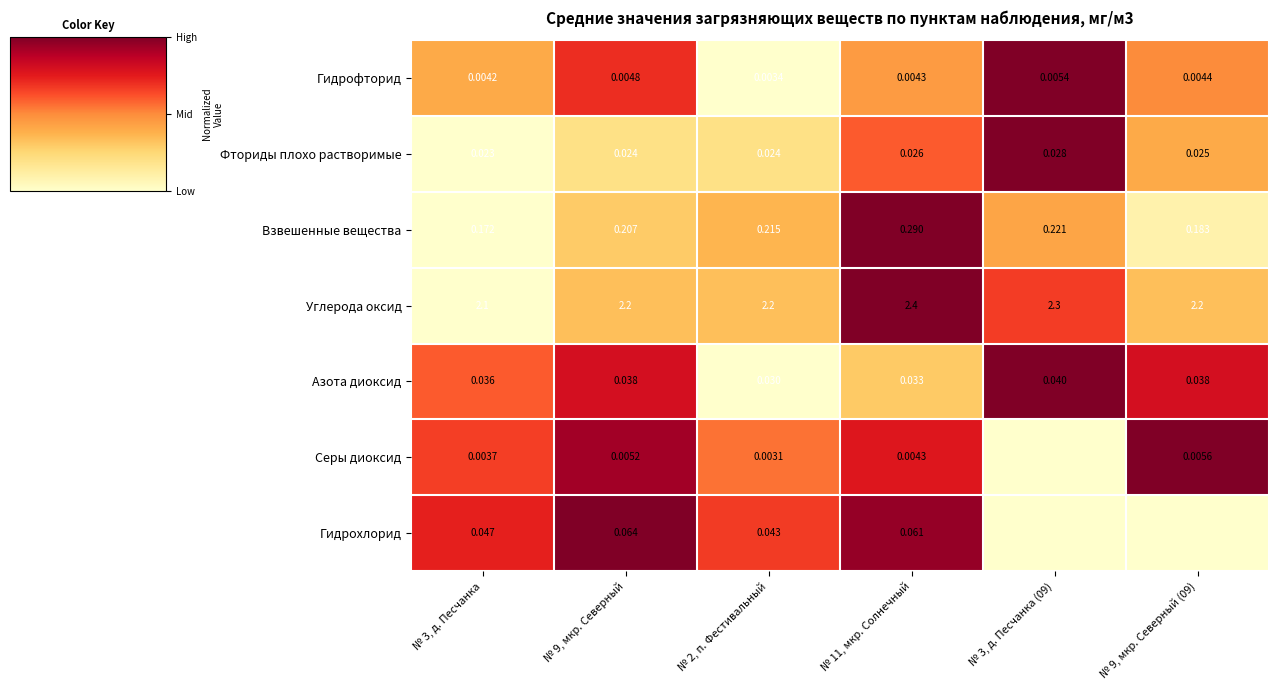

Is the value of Углерода оксид at № 2, п. Фестивальный greater than the value of Гидрохлорид at № 9, мкр. Северный?

Yes